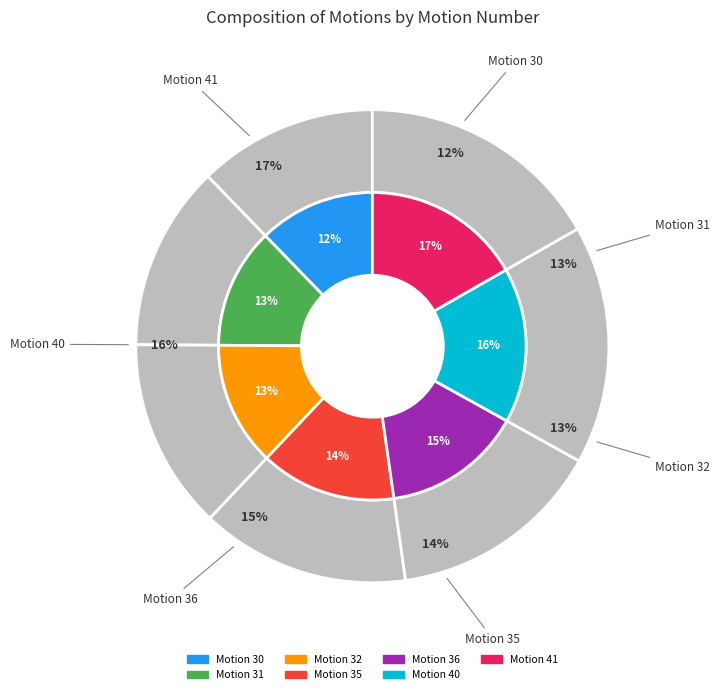

True or false: Motion 40 accounts for 16% of the total.

True